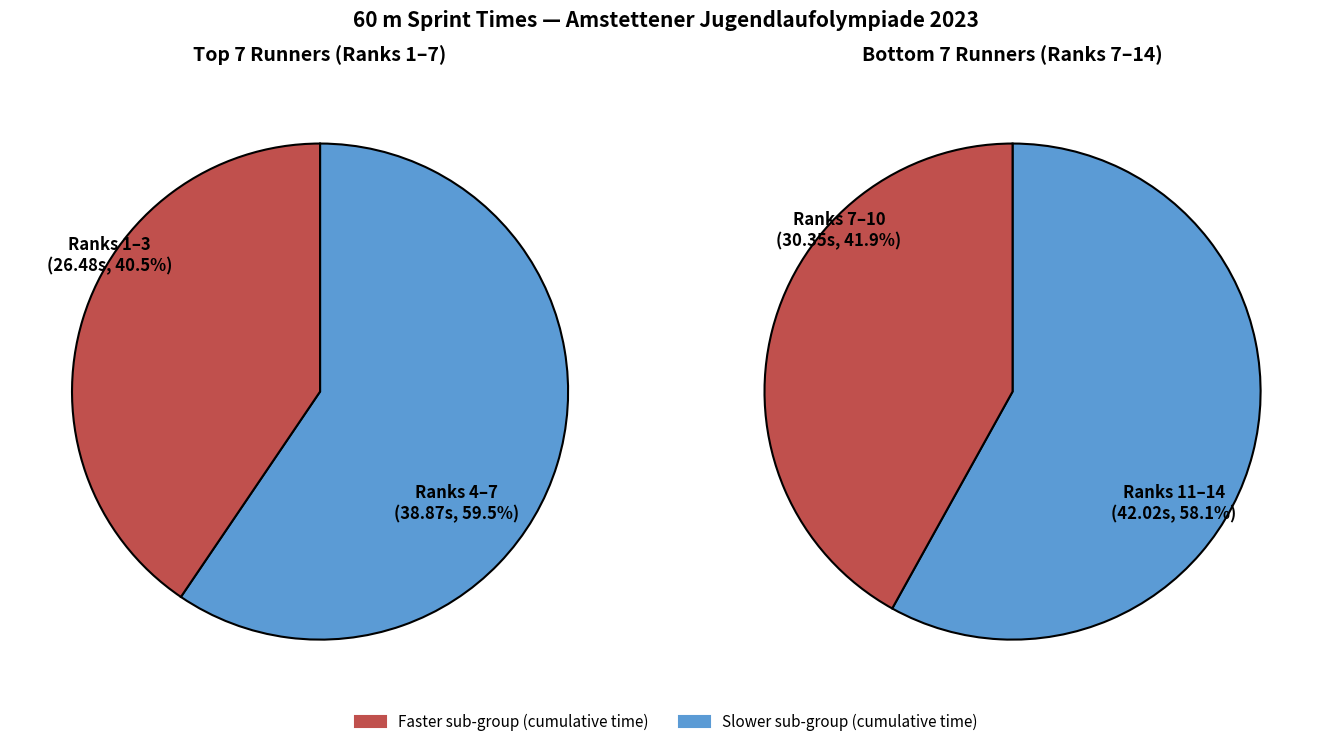

Which series has the widest spread of values?

Top 7 (fast runners)